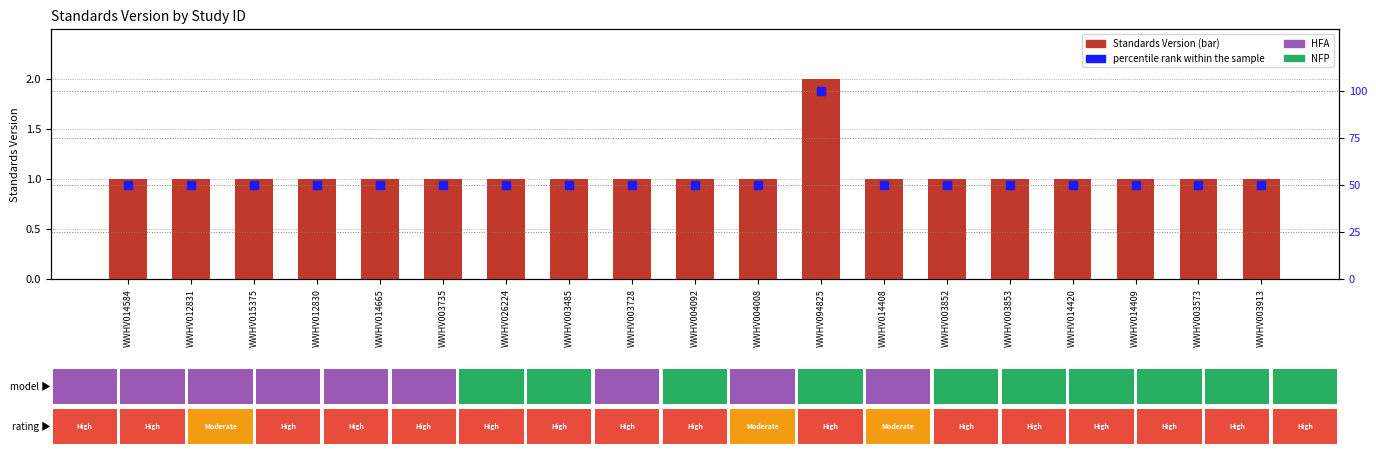

What is the total value across all series at WWHV003728?

51